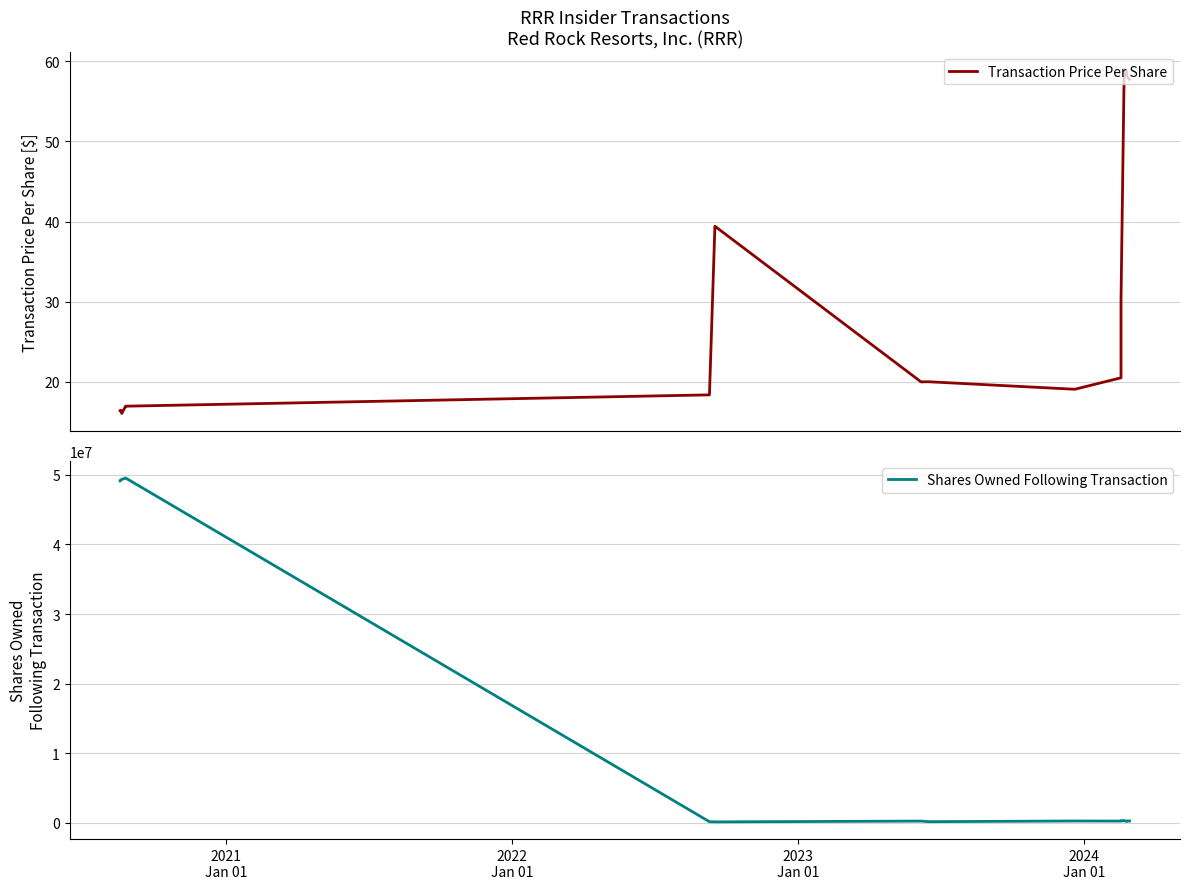

What is the lowest value of the Transaction Price Per Share series?

16.0